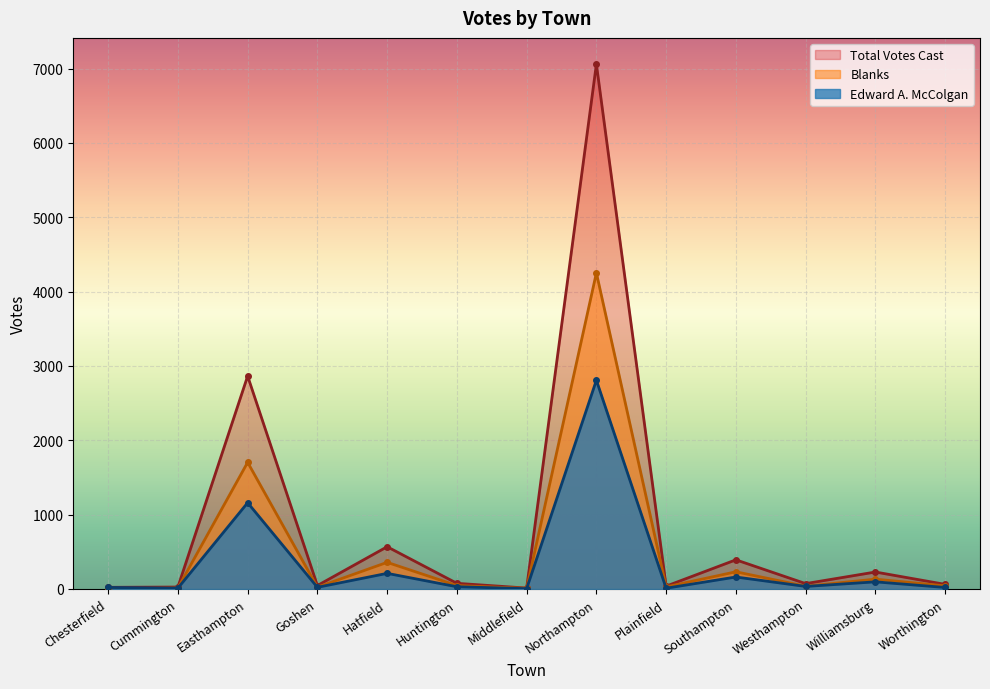

Which series has the widest spread of values?

Total Votes Cast